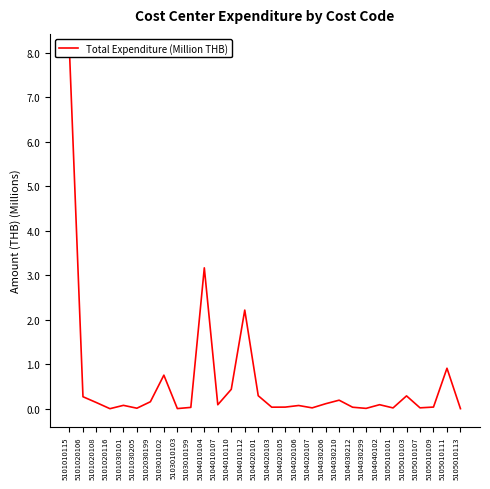

Reading left to right, extract all data points from this chart.

5101010115=8.0	5101020106=0.3	5101020108=0.1	5101020116=0.0	5101030101=0.1	5101030205=0.0	5102030199=0.2	5103010102=0.8	5103010103=0.0	5103010199=0.0	5104010104=3.2	5104010107=0.1	5104010110=0.4	5104010112=2.2	5104020101=0.3	5104020103=0.0	5104020105=0.0	5104020106=0.1	5104020107=0.0	5104030206=0.1	5104030210=0.2	5104030212=0.0	5104030299=0.0	5104040102=0.1	5105010101=0.0	5105010103=0.3	5105010107=0.0	5105010109=0.0	5105010111=0.9	5105010113=0.0